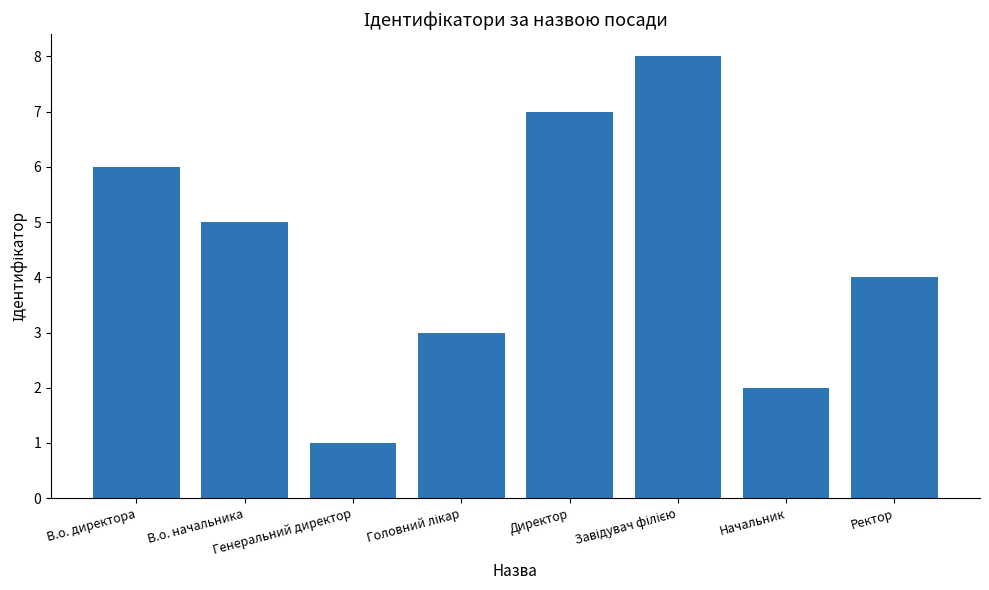

What is the difference between the maximum and minimum values?

7